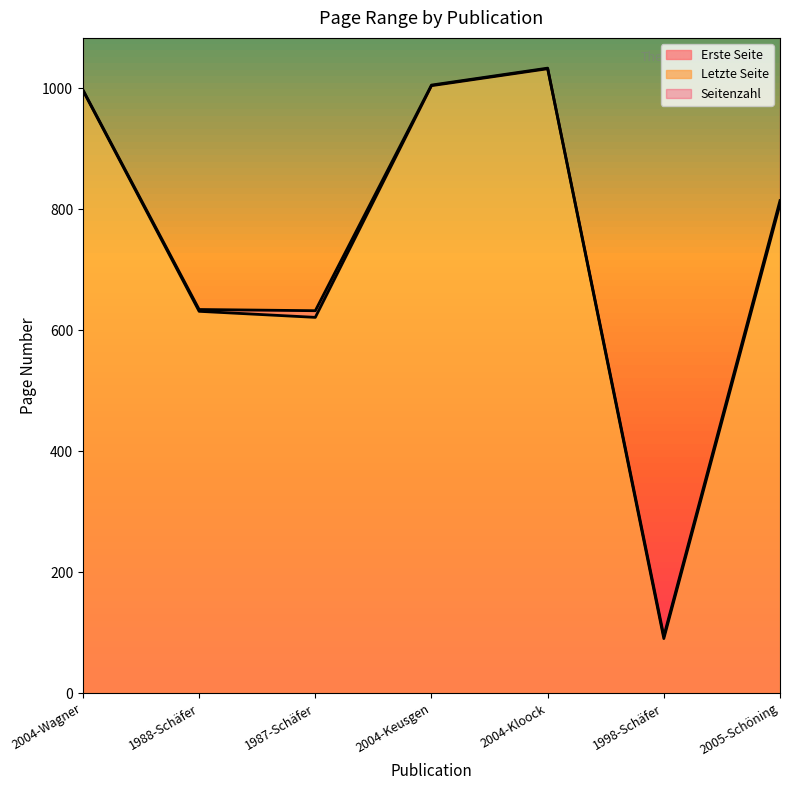

What is the sum of the Letzte Seite values at 2004-Keusgen and 1987-Schäfer?

1625